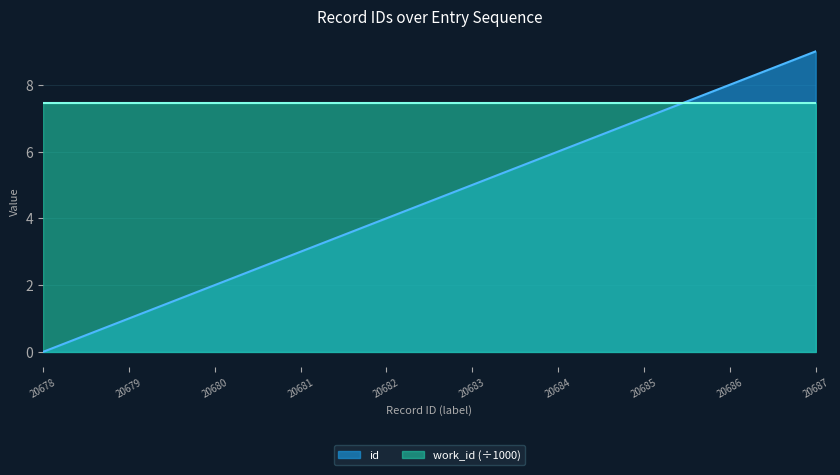

At which category does the chart reach its minimum across all series?

20678